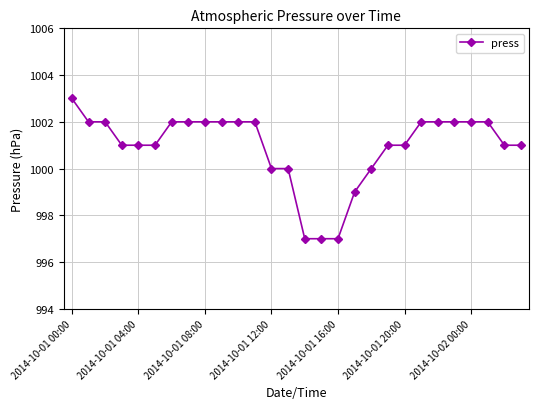

What is the greatest value displayed?

1003